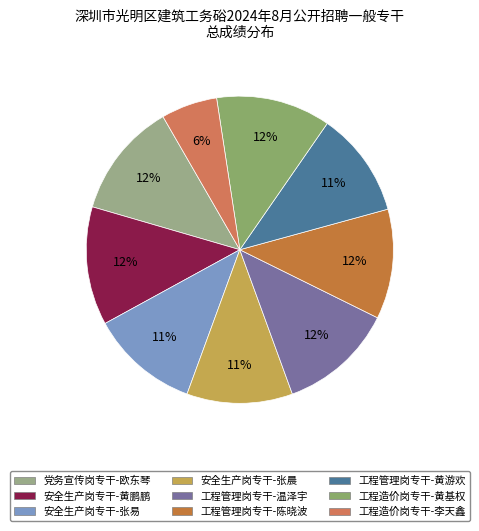

Does 党务宣传岗专干-欧东琴 represent more than half of the total?

No